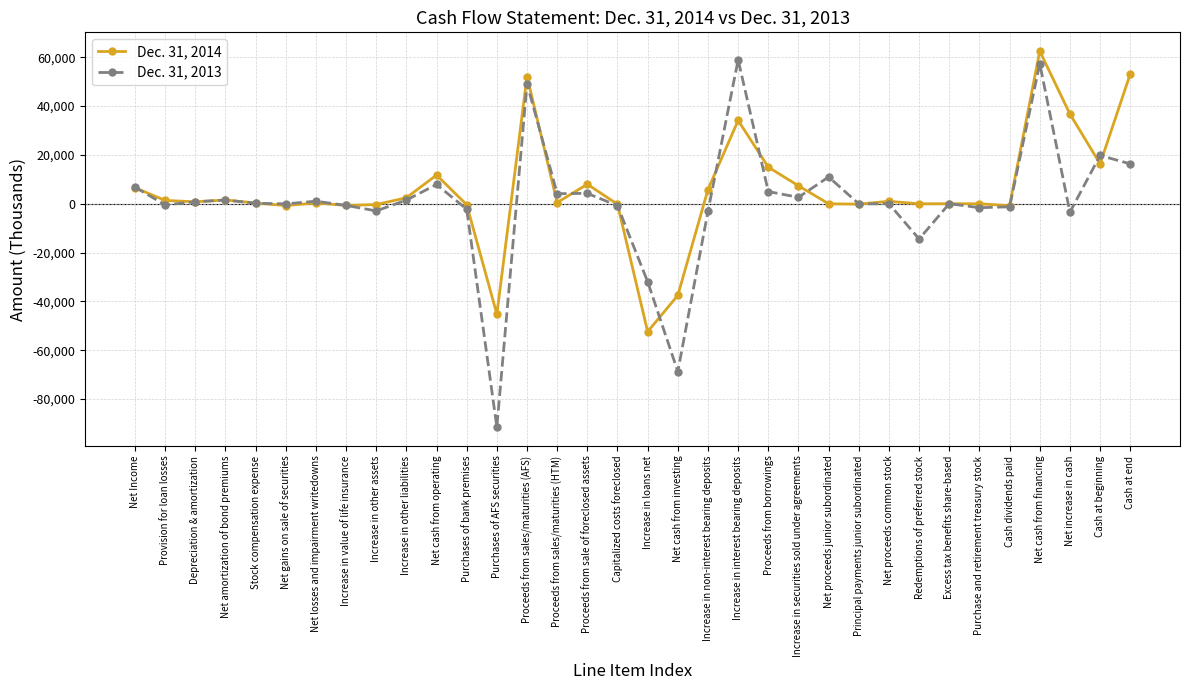

How many lines are shown in the chart?

2